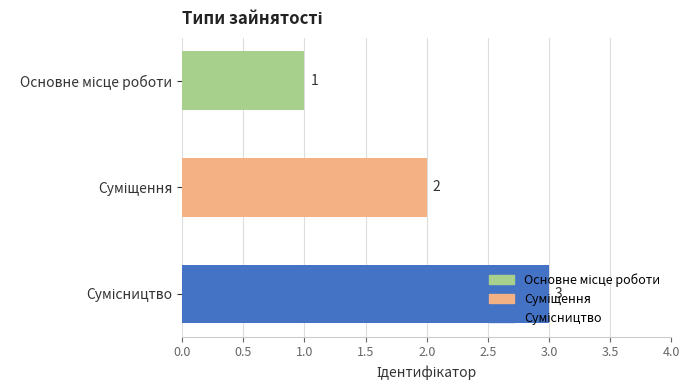

What is the sum of all values?

6